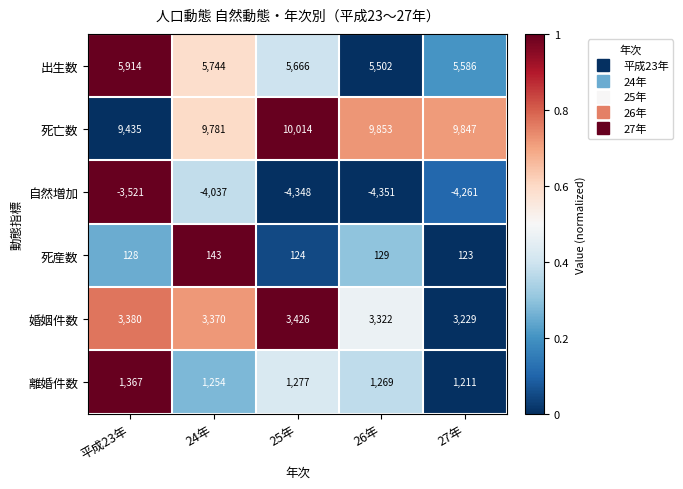

What is the total value across all series at 24年?

16255